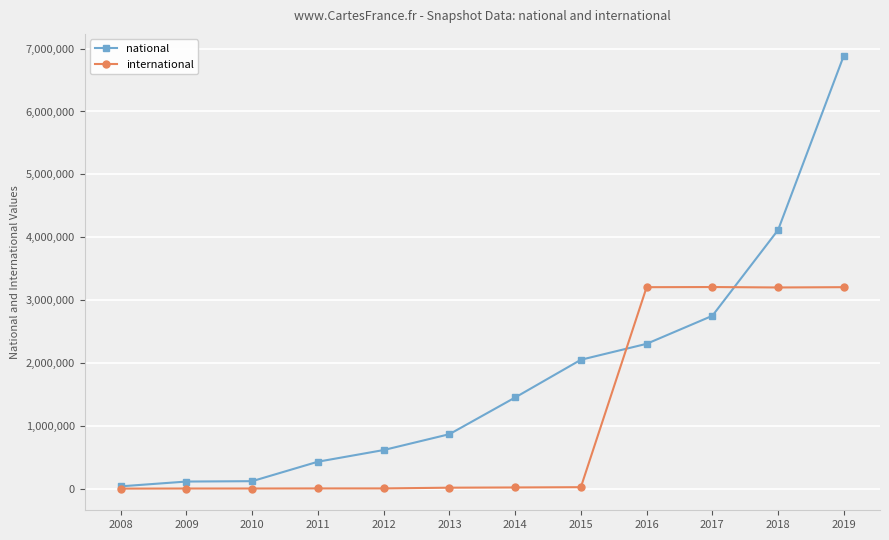

At which label is international closest to 1603723?

2015